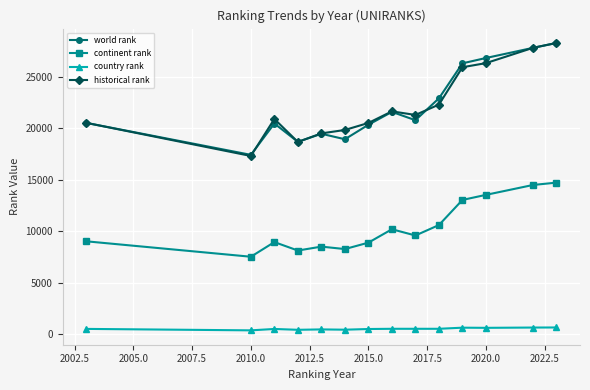

What is the maximum value shown in the chart?

28318